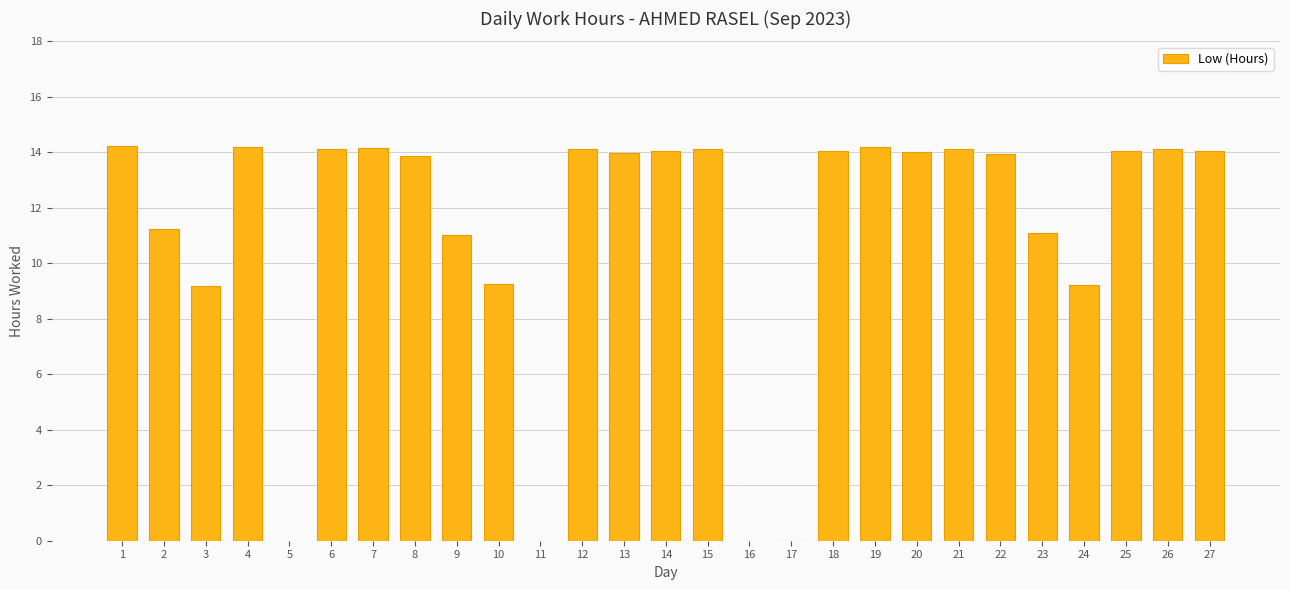

What is the maximum value shown in the chart?

14.2